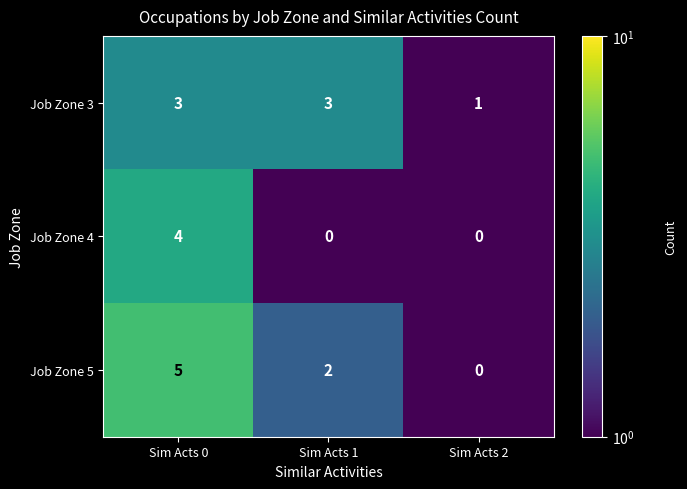

Which series has the widest spread of values?

Job Zone 5